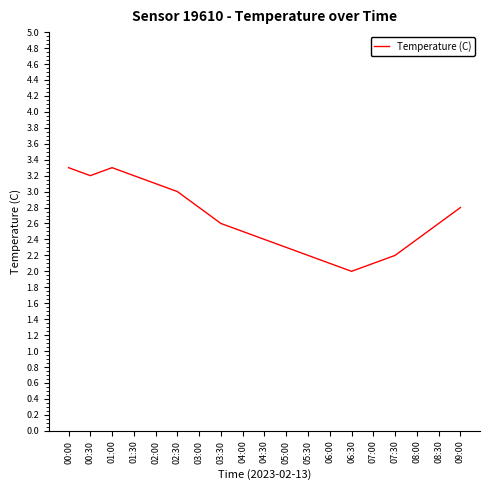

What is the sum of the values at 05:30 and 05:00?

4.5